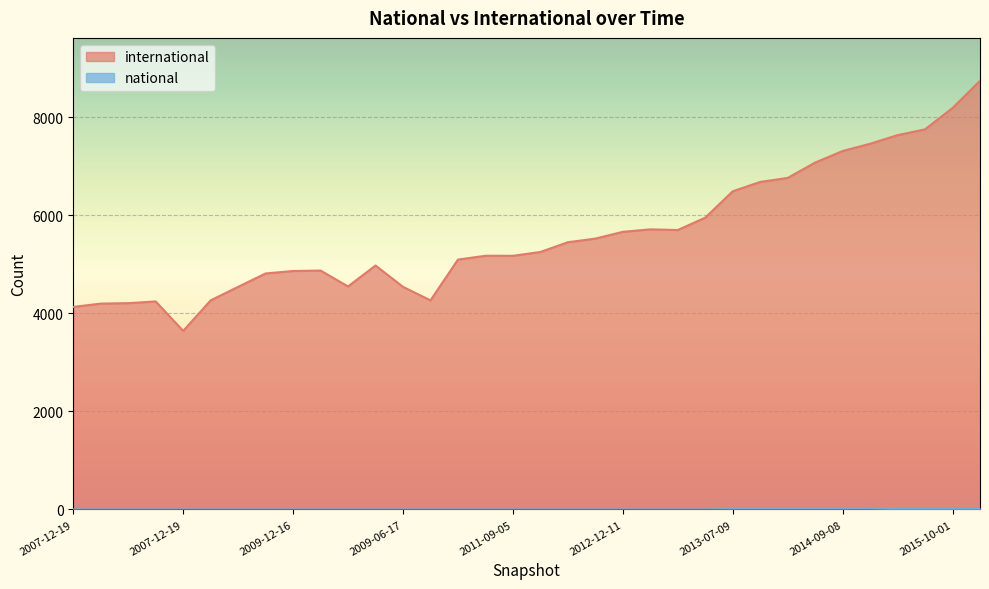

True or false: national and international intersect in this chart.

False